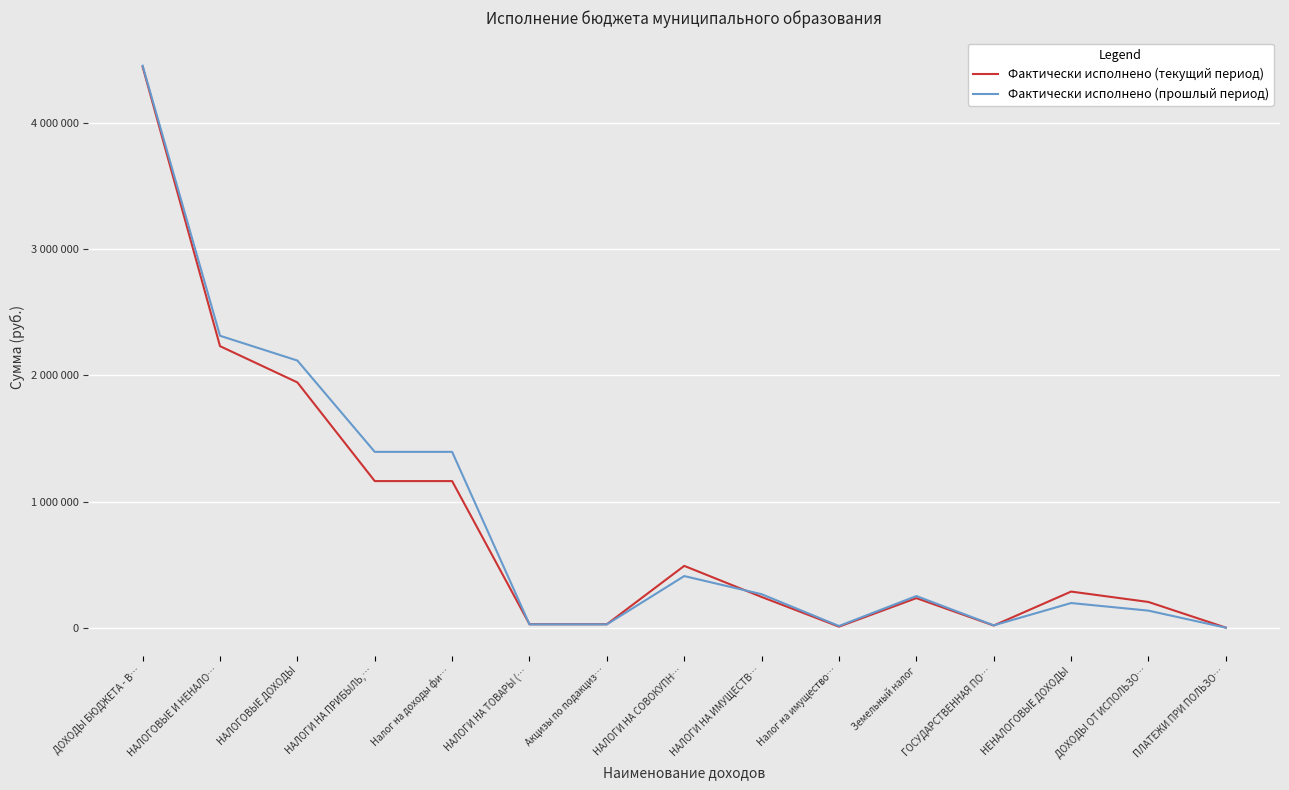

What are all the series names shown in the legend?

Фактически исполнено (текущий период), Фактически исполнено (прошлый период)